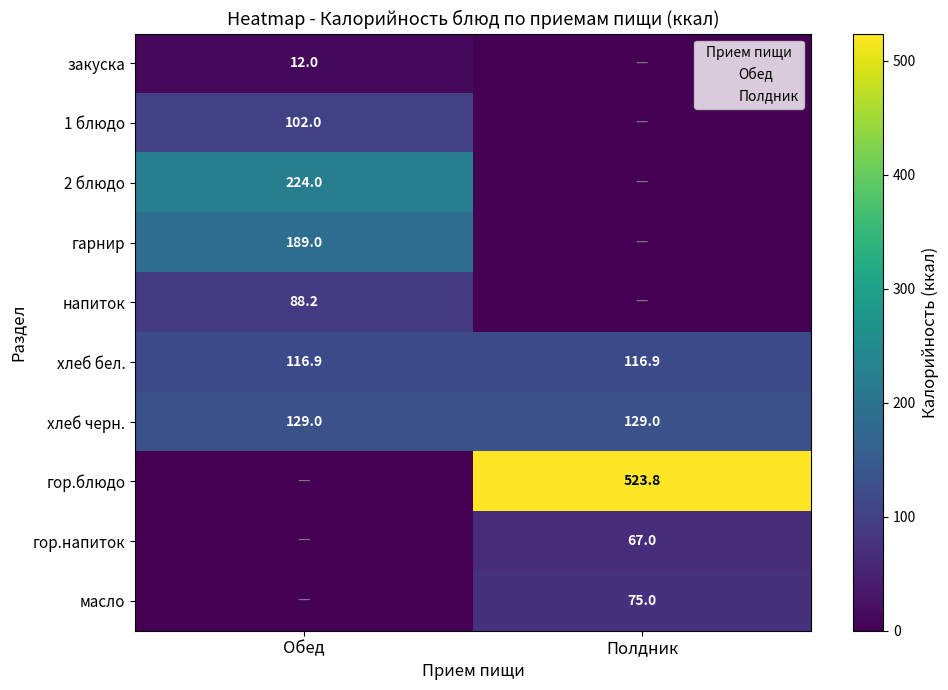

At Полдник, list the series in order from largest to smallest.

гор.блюдо, хлеб черн., хлеб бел., масло, гор.напиток, закуска, 1 блюдо, 2 блюдо, гарнир, напиток